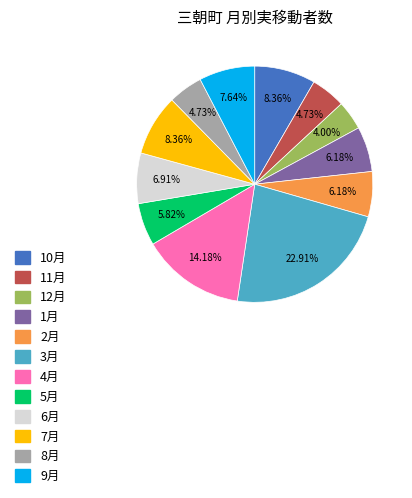

Does any single category account for the majority?

No